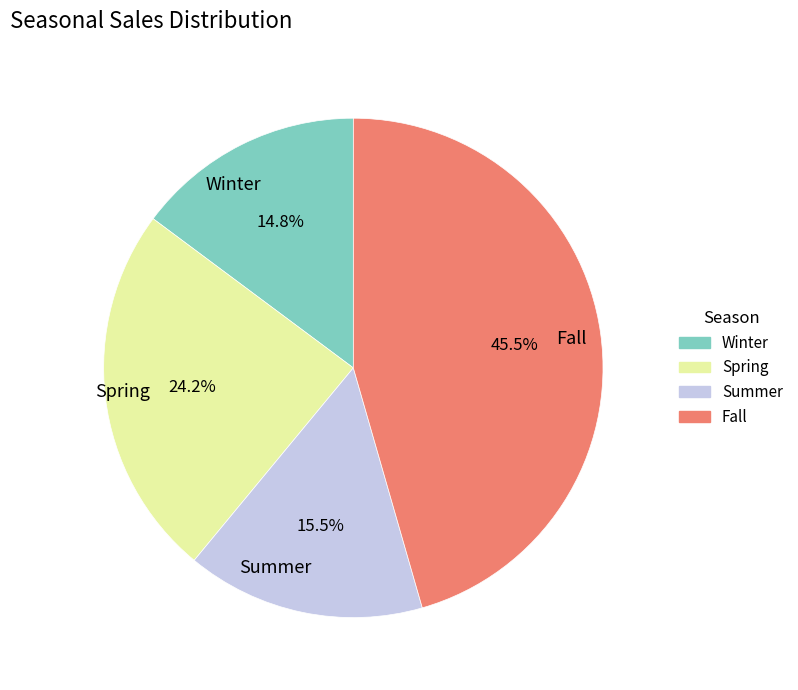

What is the smallest slice in the pie chart?

Winter